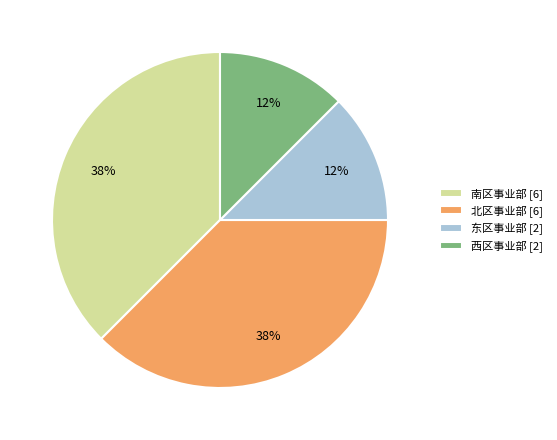

Combined, do 南区事业部 [6] and 北区事业部 [6] account for over 50%?

Yes